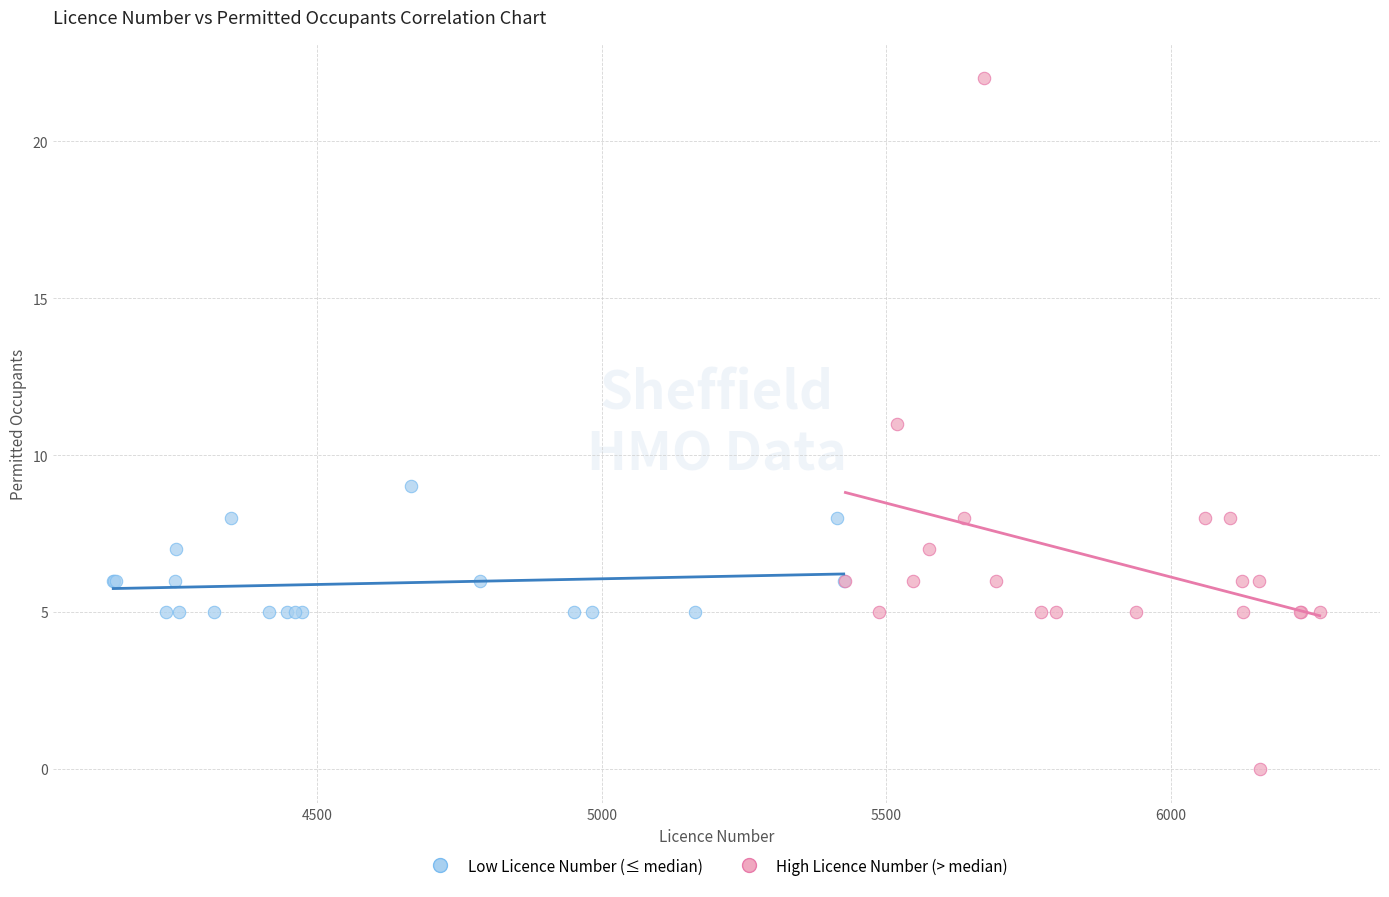

Which series reaches the minimum Y coordinate?

High Licence Number (> median)